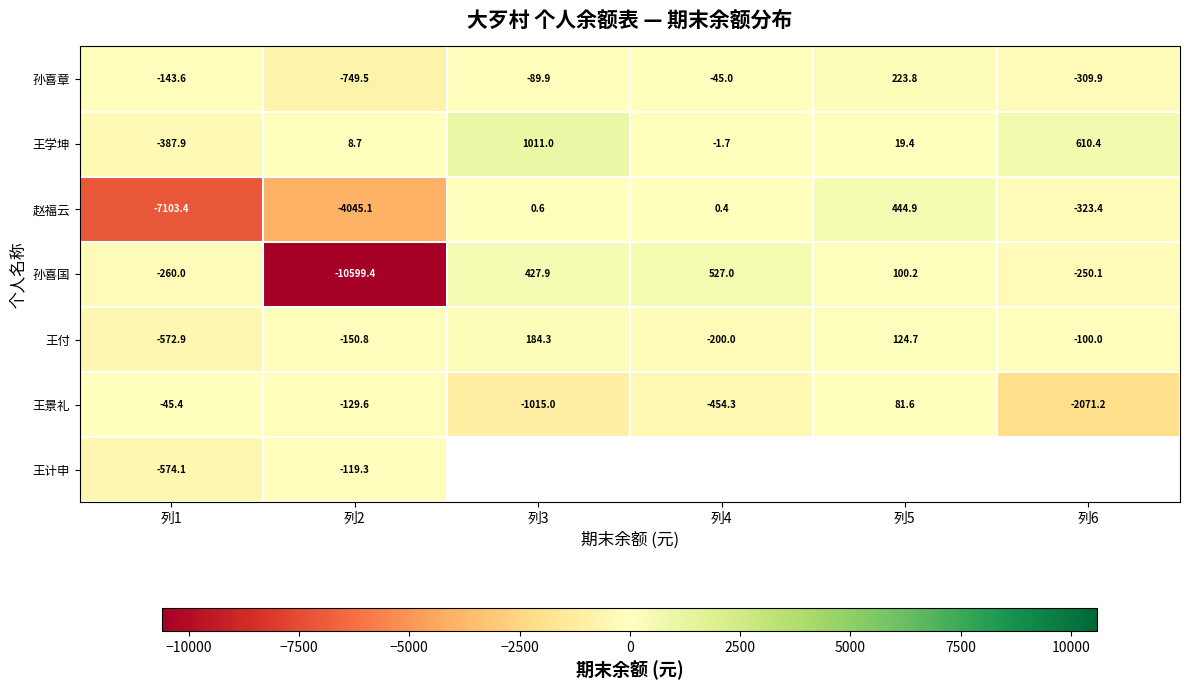

How many data points does each series have?

6